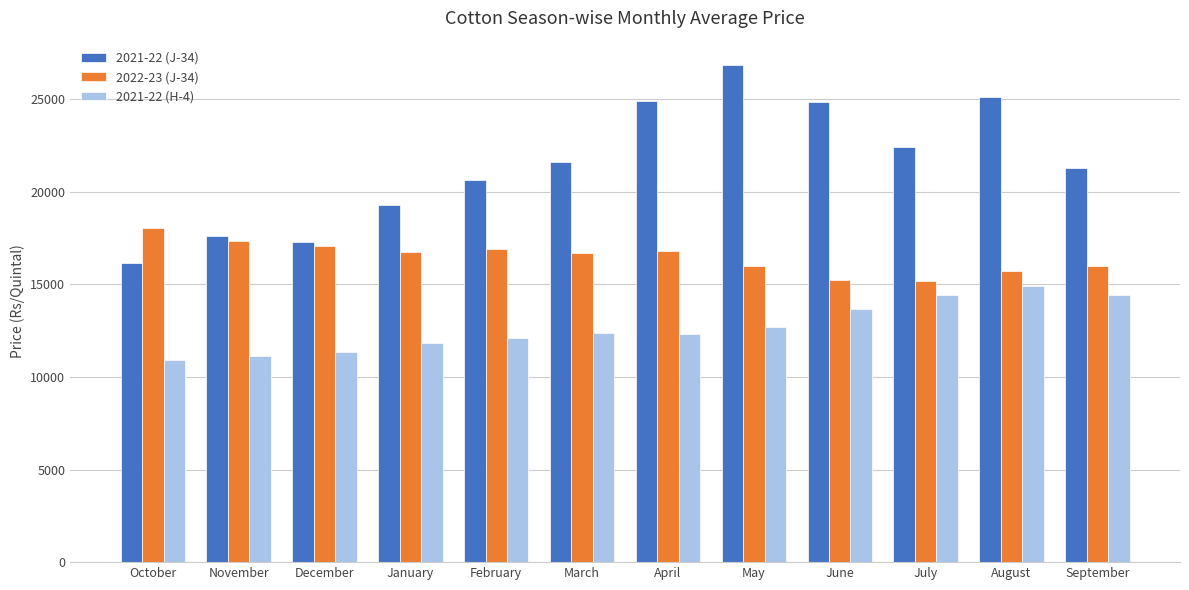

What is the greatest value displayed?

26809